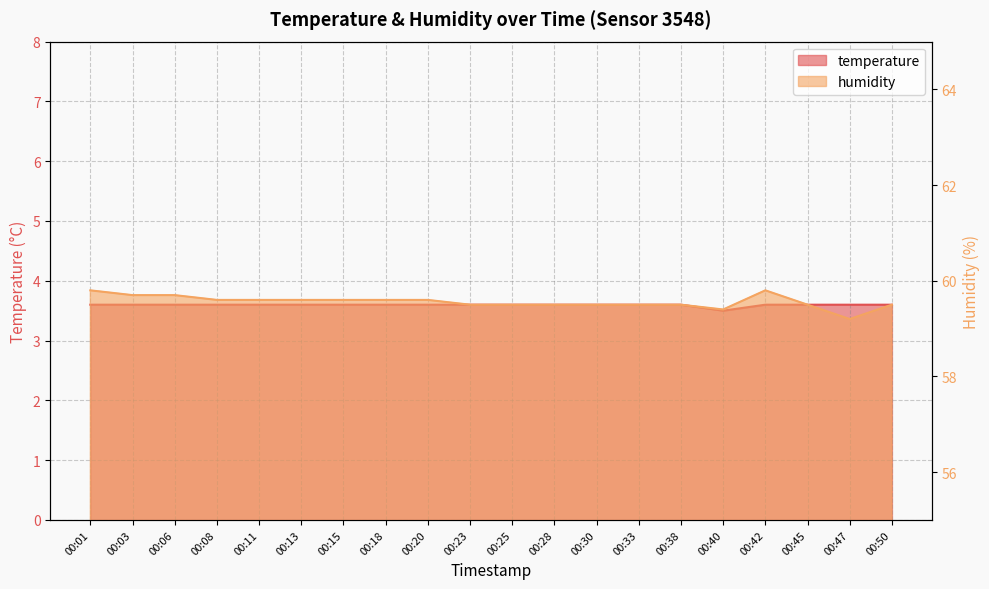

True or false: temperature has more than 1 interior local peaks.

False